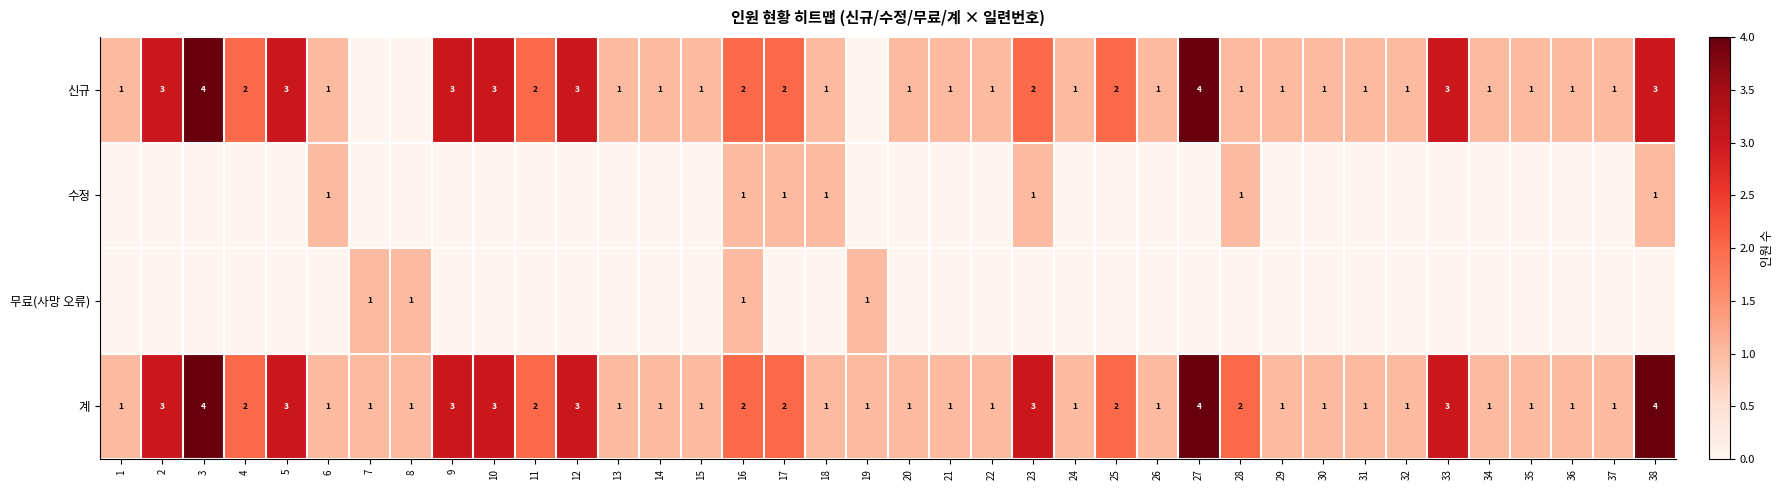

What is the difference between the second highest and minimum values in the 계 series?

3